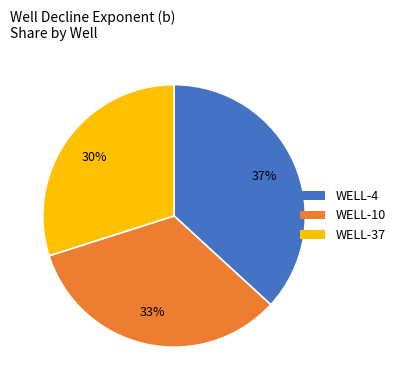

Which category has the smallest portion of the pie?

WELL-37